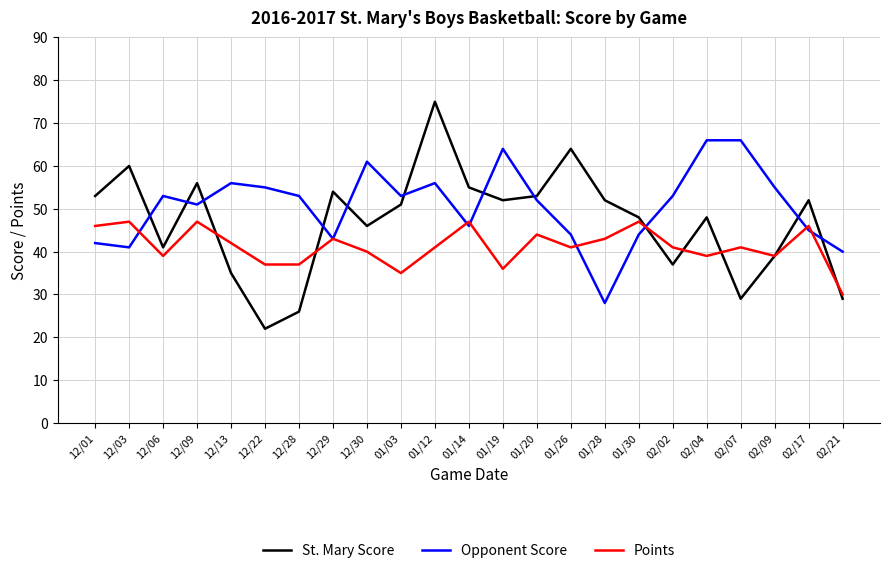

After their last crossing, which series has the higher values: Opponent Score or St. Mary Score?

Opponent Score